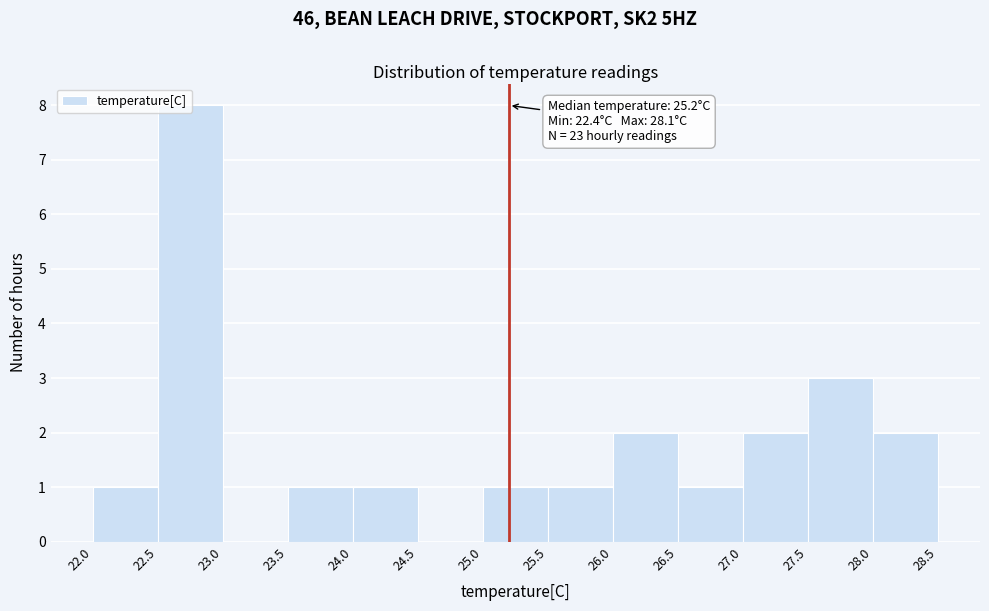

Over which range of the x-axis is the bar tallest?

22.5 to 23.0